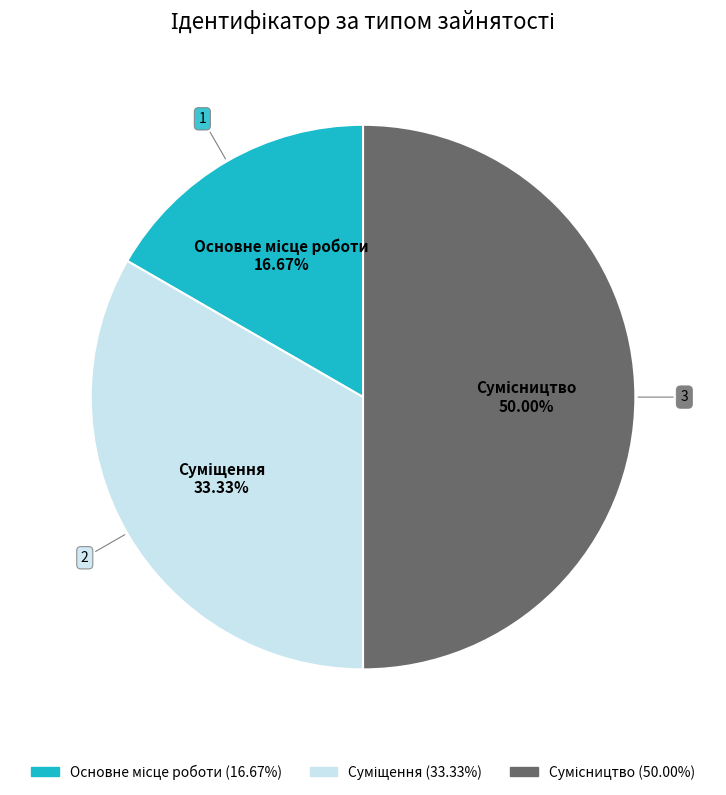

What percentage is the Суміщення slice, to the nearest percent?

33%